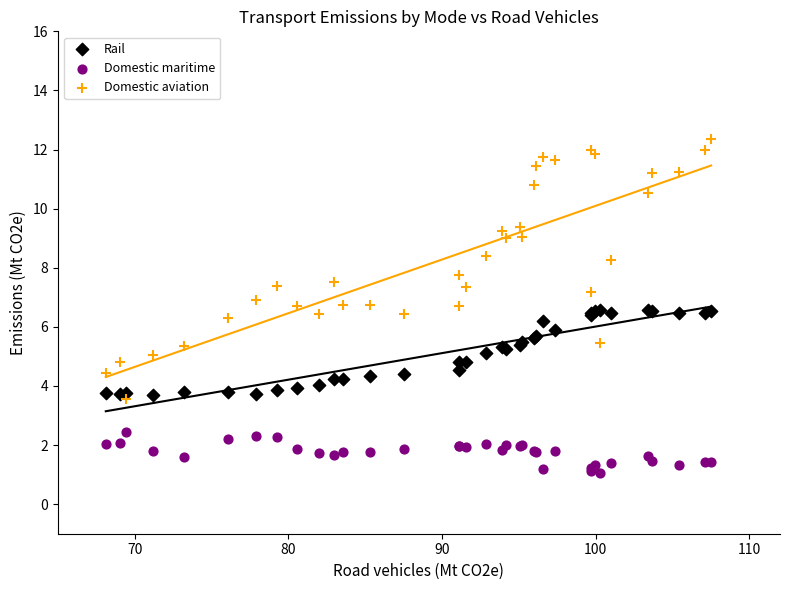

Which series reaches the maximum Y coordinate?

Domestic aviation